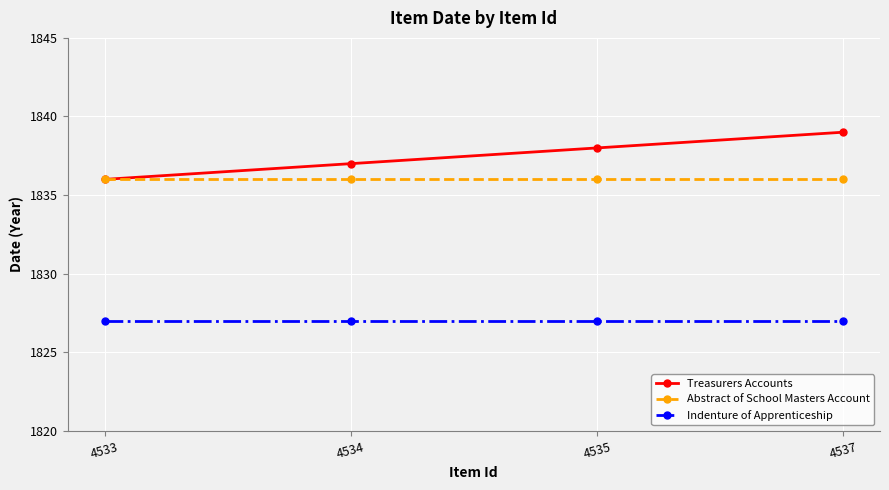

True or false: Abstract of School Masters Account and Indenture of Apprenticeship intersect in this chart.

False